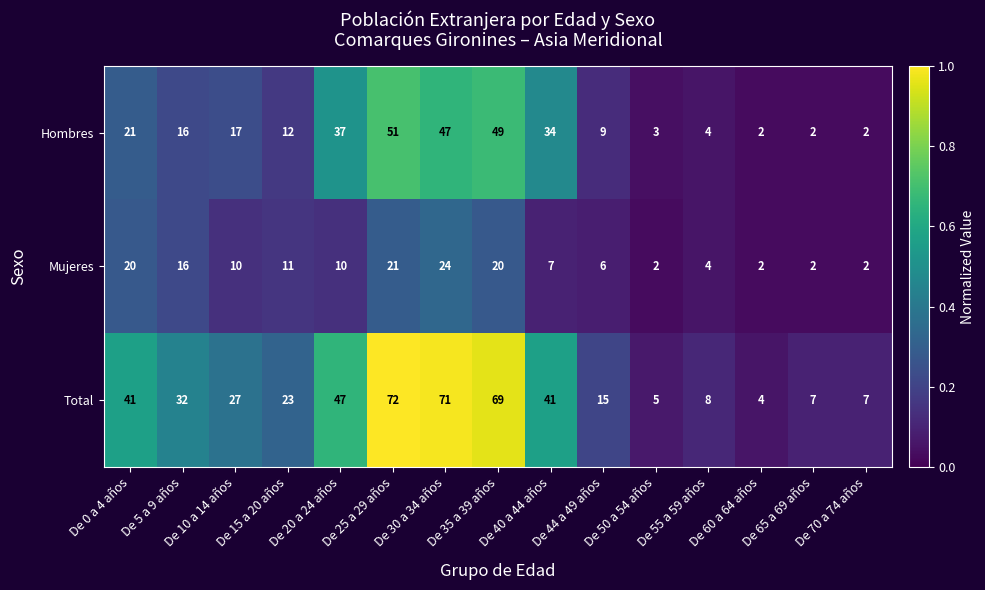

True or false: Total has a value of 116 at De 25 a 29 años.

False